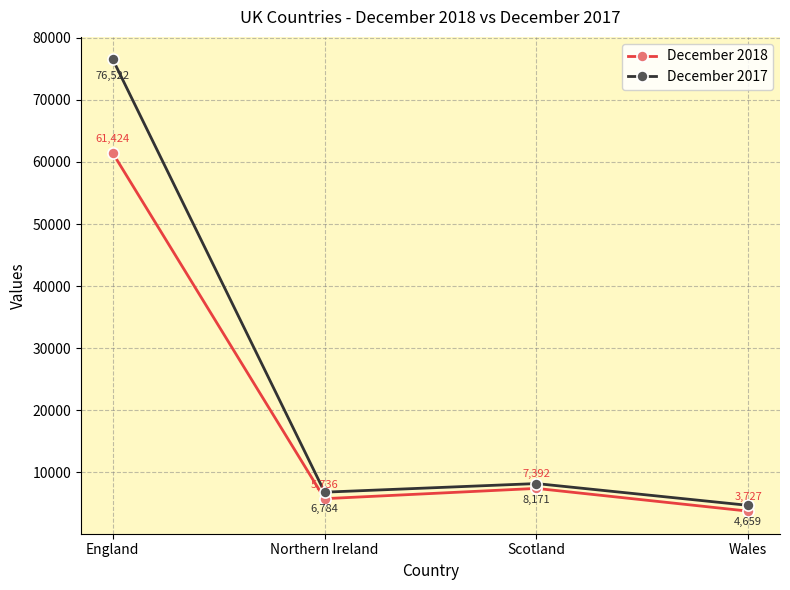

List the series in order of their peak value, lowest first.

December 2018, December 2017